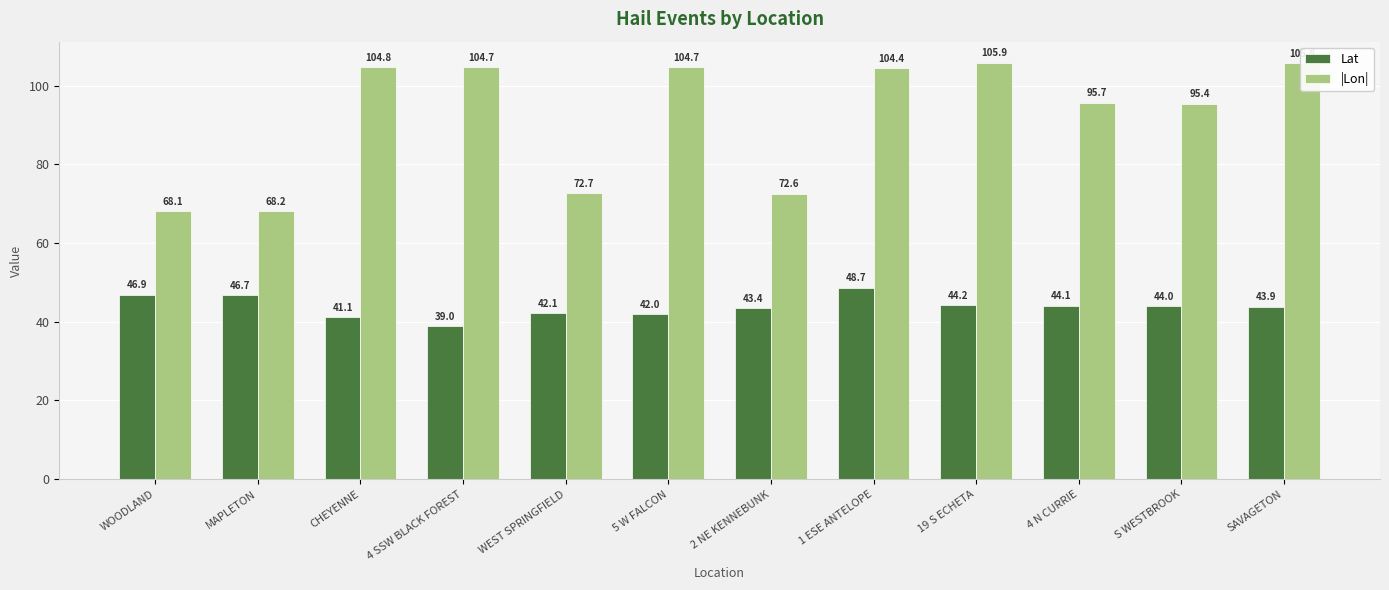

Between MAPLETON and S WESTBROOK, which series saw the biggest shift?

|Lon|